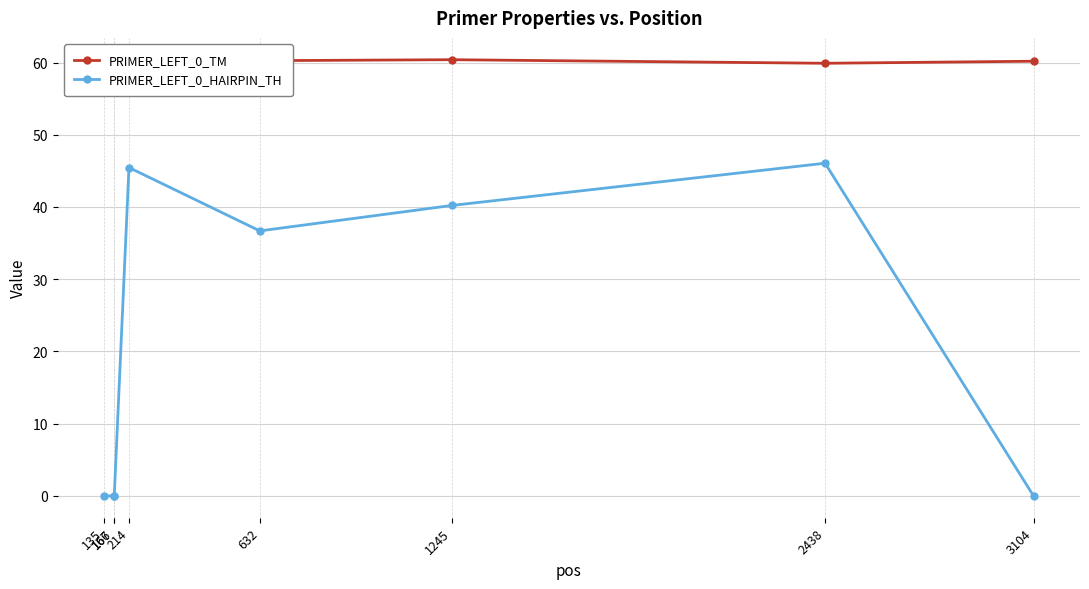

Reading left to right, extract all data points from this chart.

PRIMER_LEFT_0_TM: 60.0	59.8	59.8	60.3	60.3	60.4	59.9	60.2
PRIMER_LEFT_0_HAIRPIN_TH: 0.0	0.0	0.0	45.5	36.7	40.2	46.1	0.0